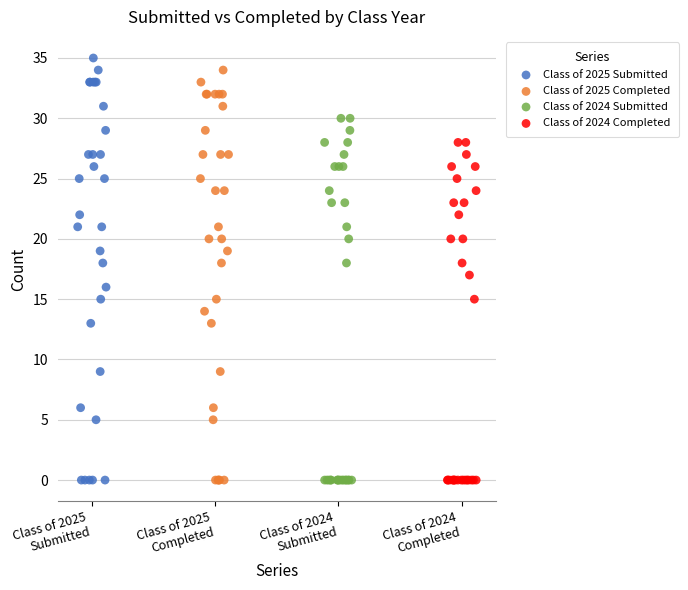

Which series has the widest spread of Y values?

Class of 2025 Submitted